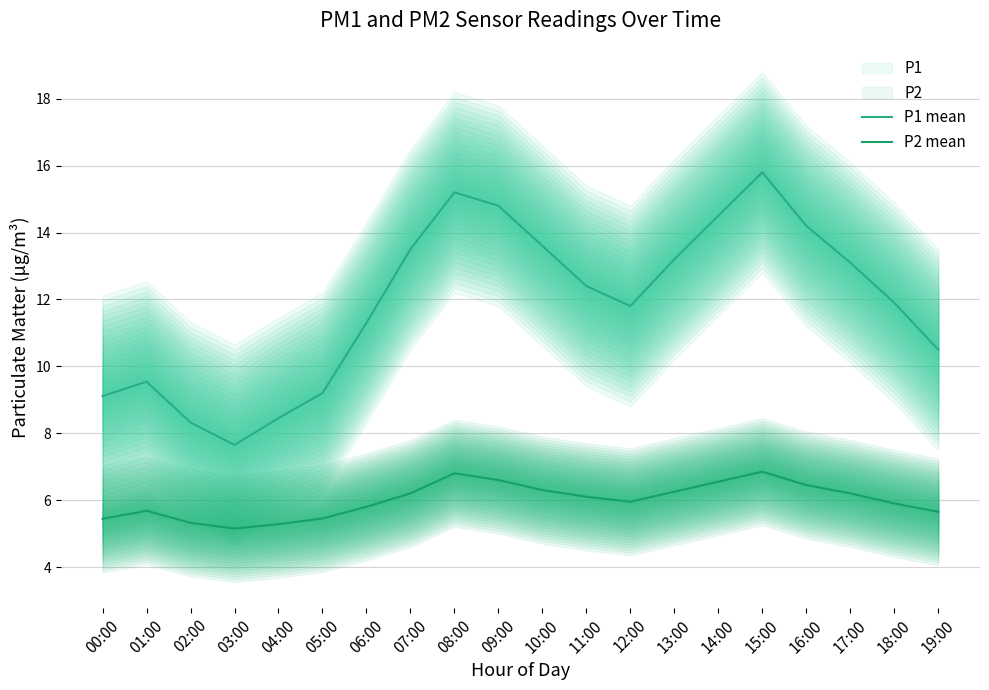

True or false: P2 mean and P1 mean intersect in this chart.

False